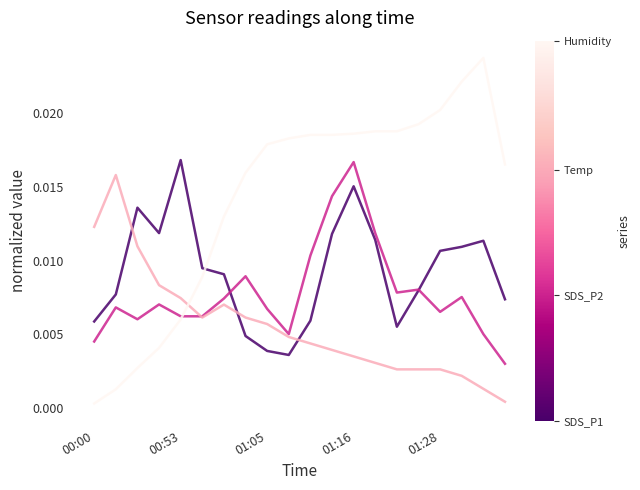

Does the chart display data point markers on the line(s)?

No